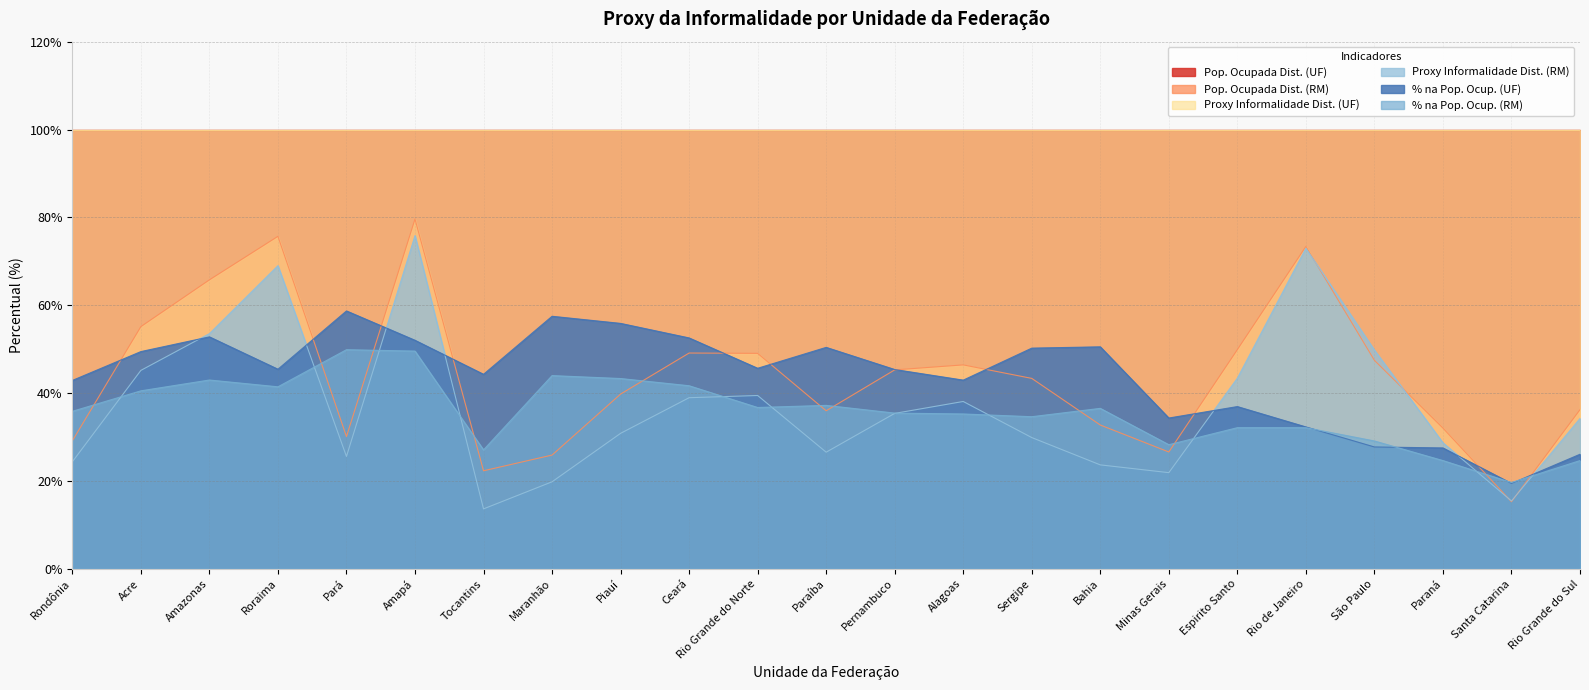

True or false: % na Pop. Ocup. (UF) has a value of 27.5 at Paraná.

True